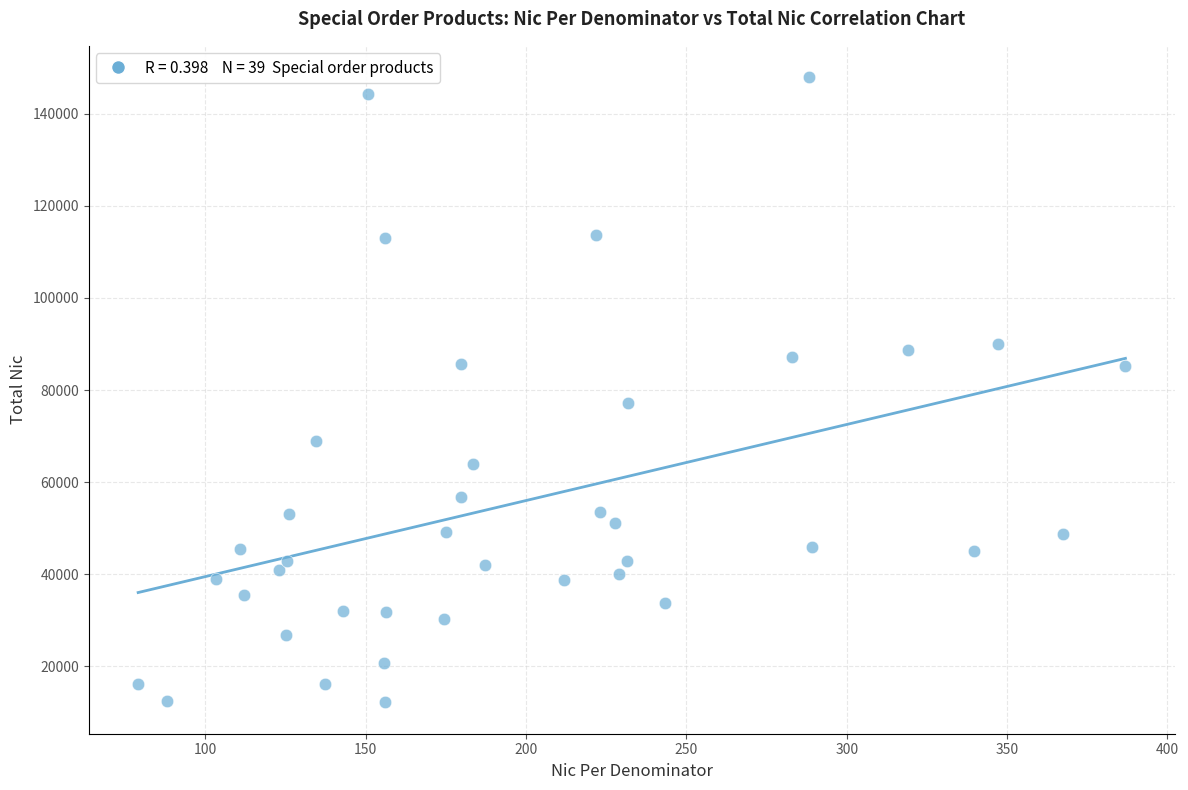

What is the range of Y values (max minus min)?

135859.3